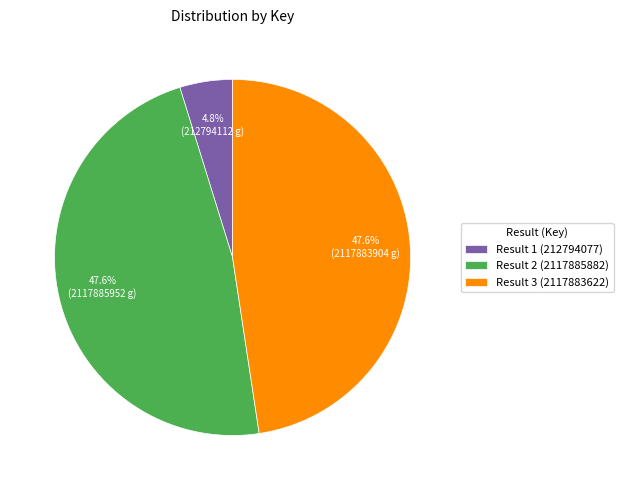

Between Result 2 (2117885882) and Result 1 (212794077), which is larger?

Result 2 (2117885882)